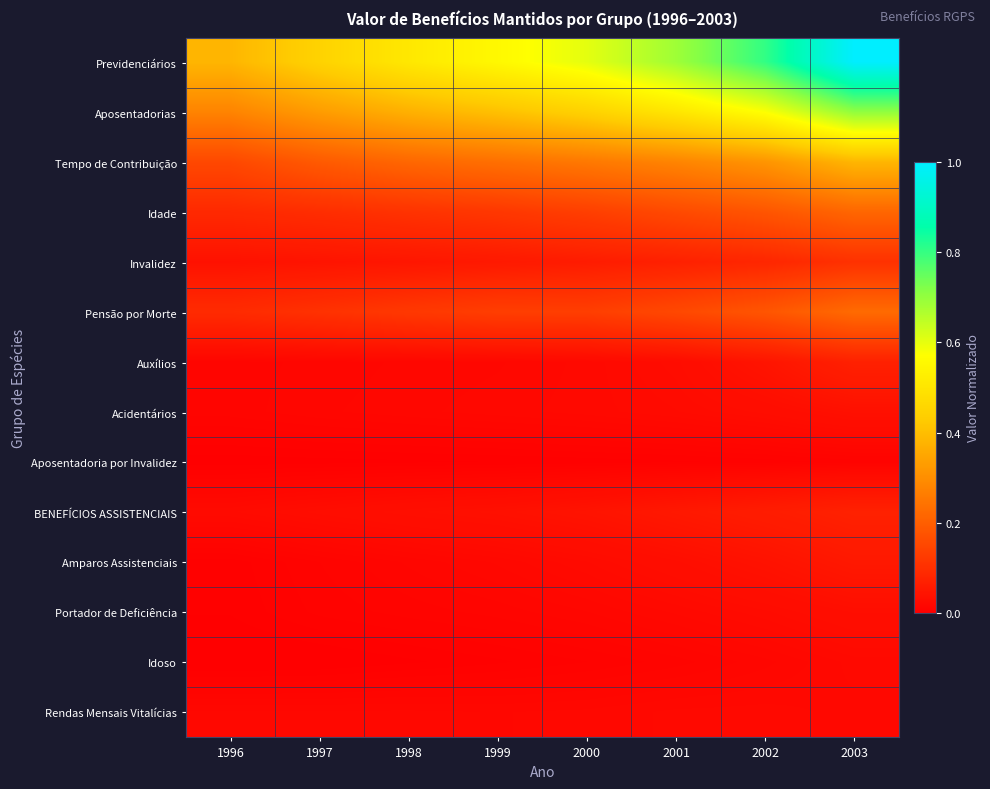

How many series are shown in this chart?

14